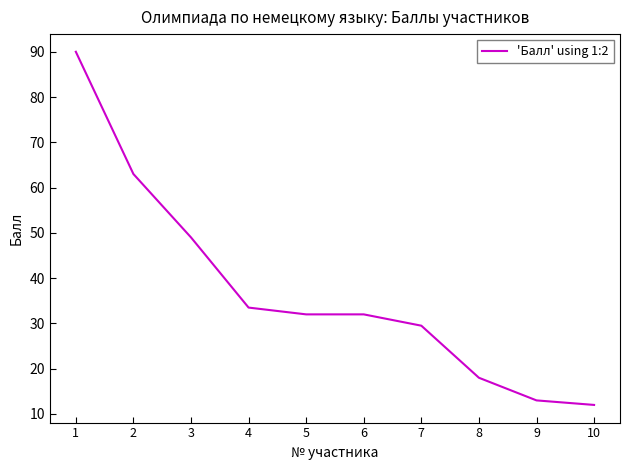

Is it true that the value at 9 is 8.0?

False